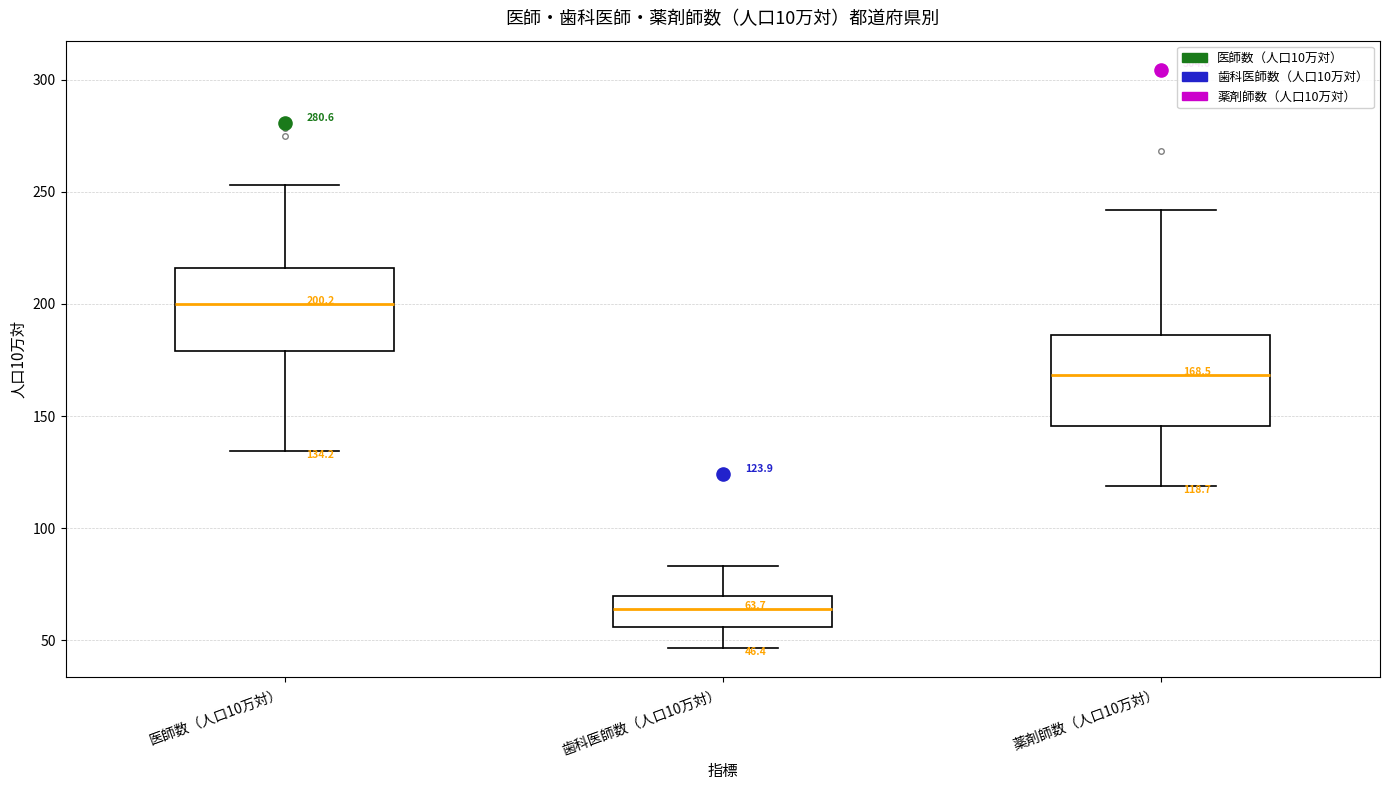

Which box's median line is the lowest?

歯科医師数（人口10万対）